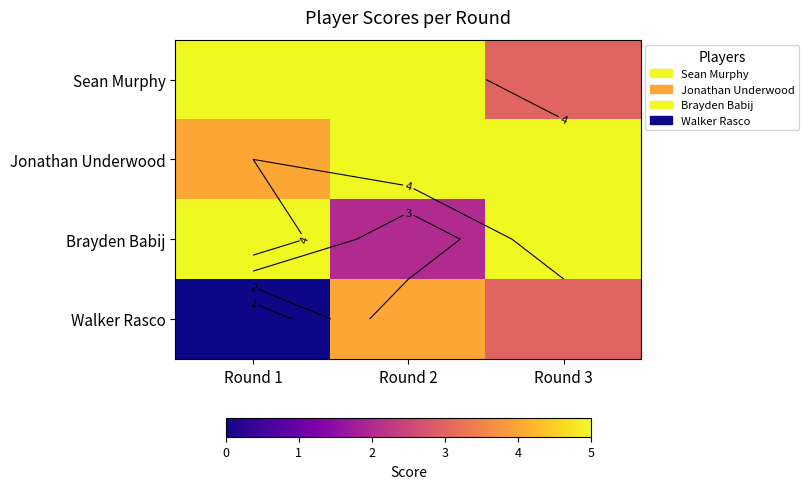

What is the maximum value for Jonathan Underwood?

5